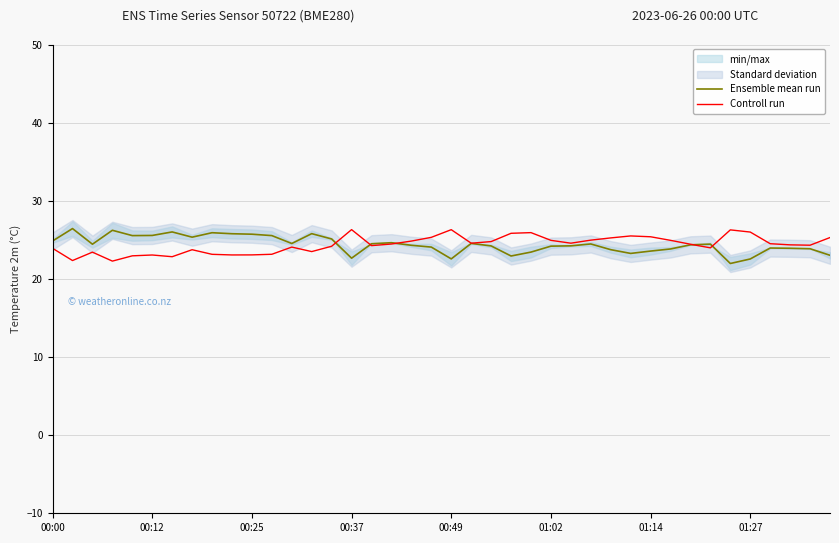

The Controll run series shows 42.2 at 01:14. True or false?

False